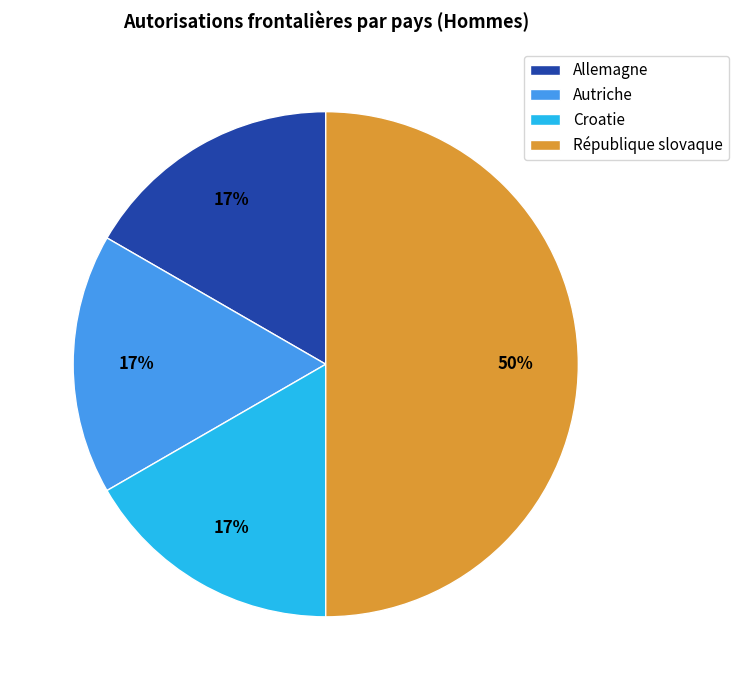

Which category has the biggest portion of the pie?

République slovaque